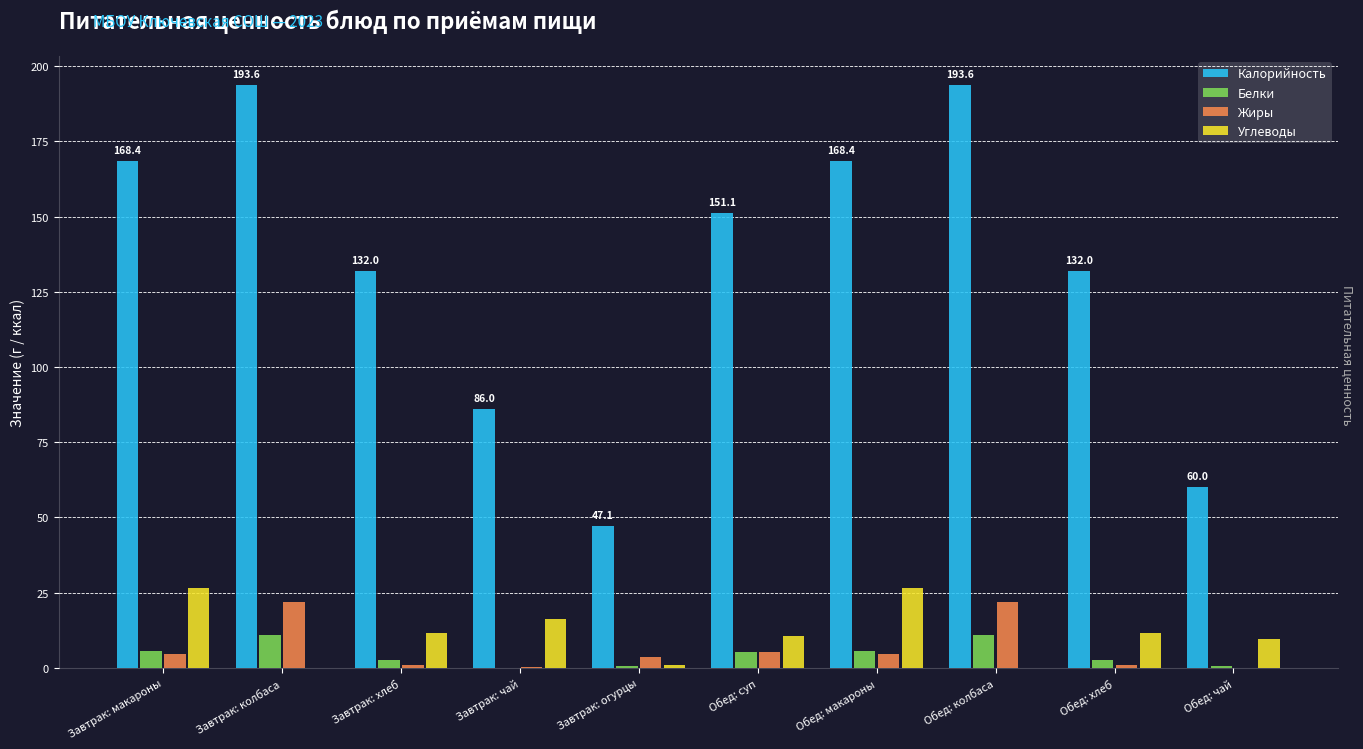

Which series changed the most between Завтрак: чай and Завтрак: огурцы?

Калорийность